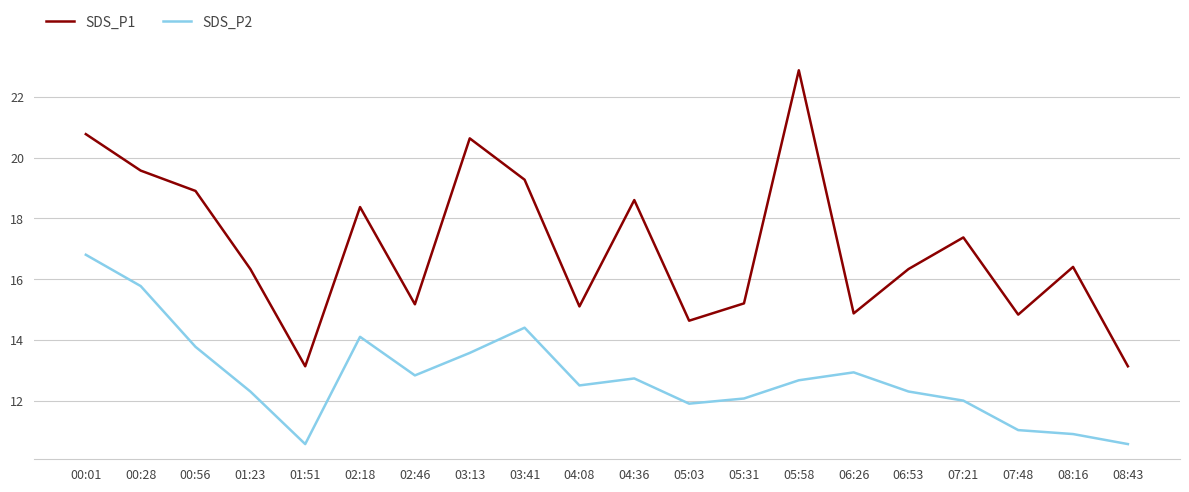

The SDS_P2 series shows 4.9 at 06:26. True or false?

False